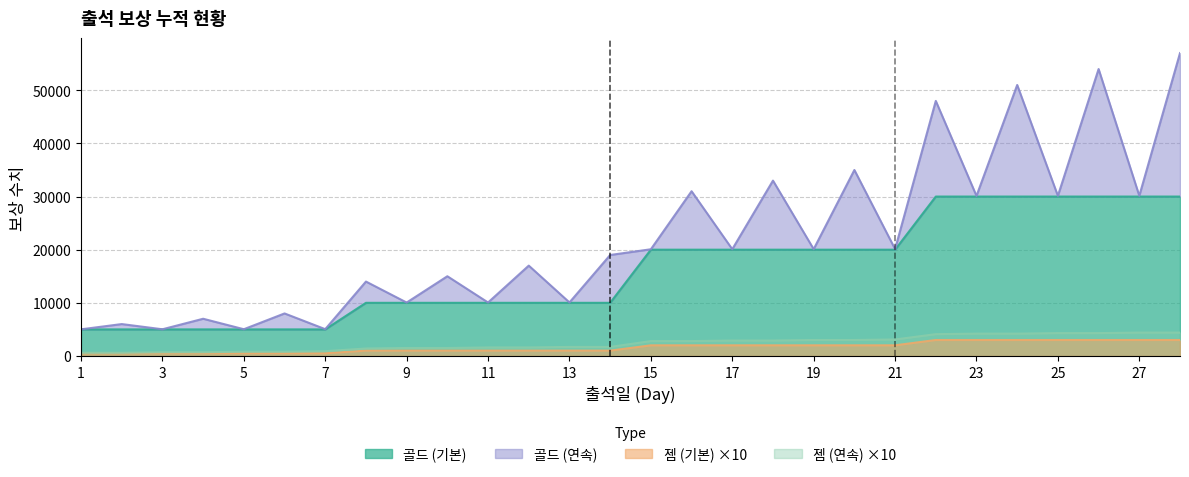

Is the value of 젬 (기본) at 4 greater than the value of 골드 (기본) at 2?

No